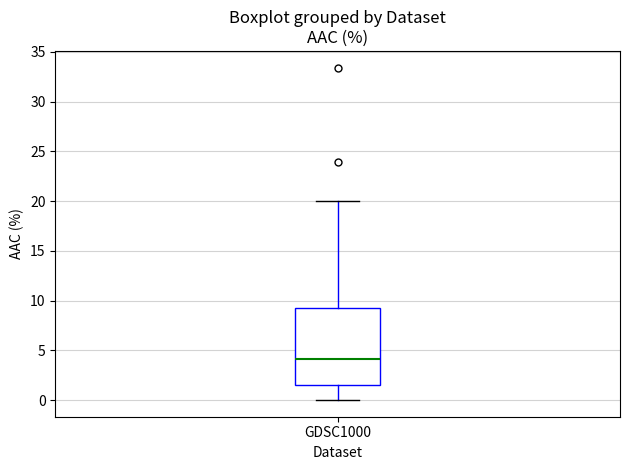

Where is the lower edge of the box for GDSC1000 on the y-axis? The values are not printed on the chart, so give them approximately, as read against the axis.

1.5